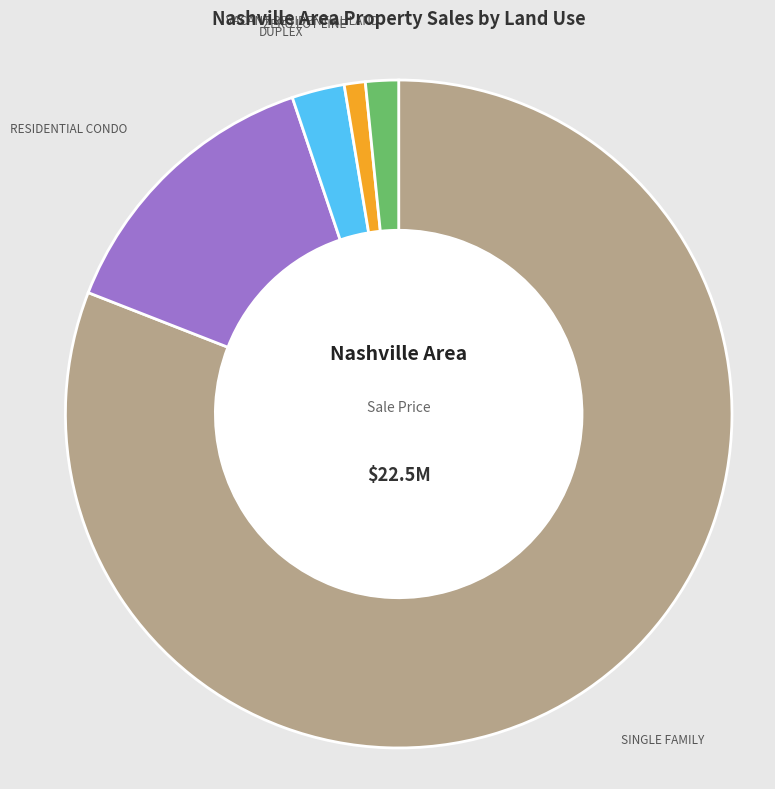

Is there any slice that represents more than half of the pie?

Yes